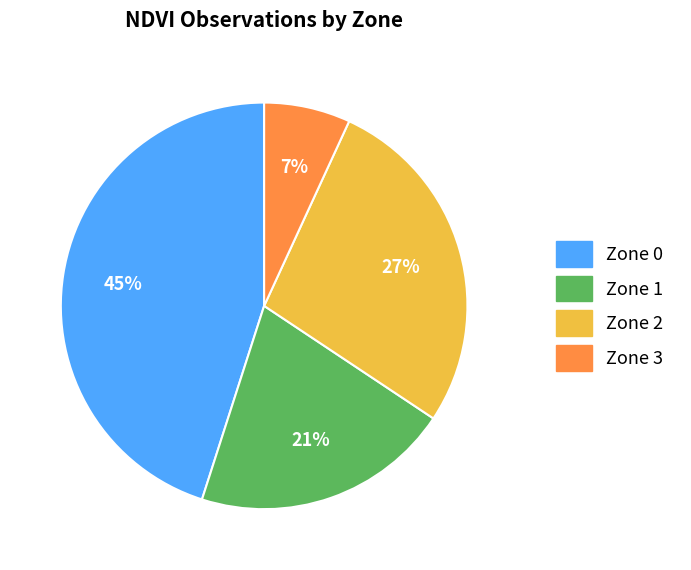

Between Zone 2 and Zone 0, which is larger?

Zone 0